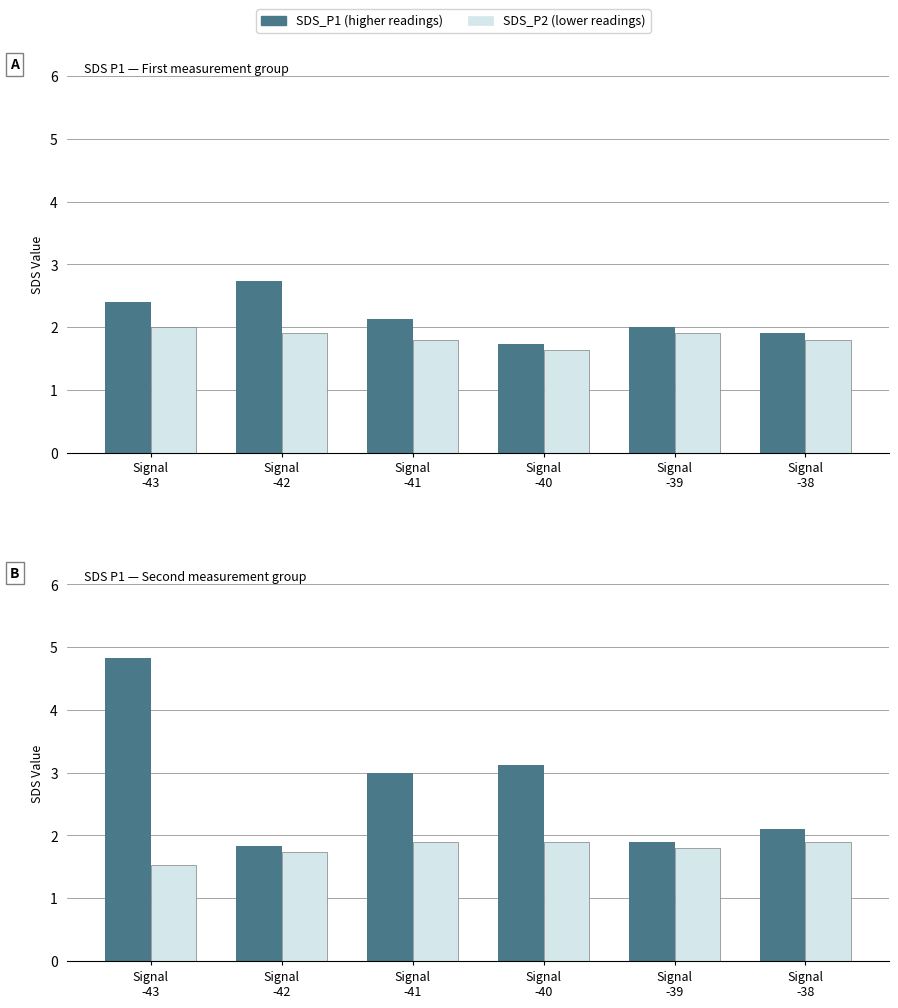

At which label does SDS_P2 reach its minimum?

Signal
-43